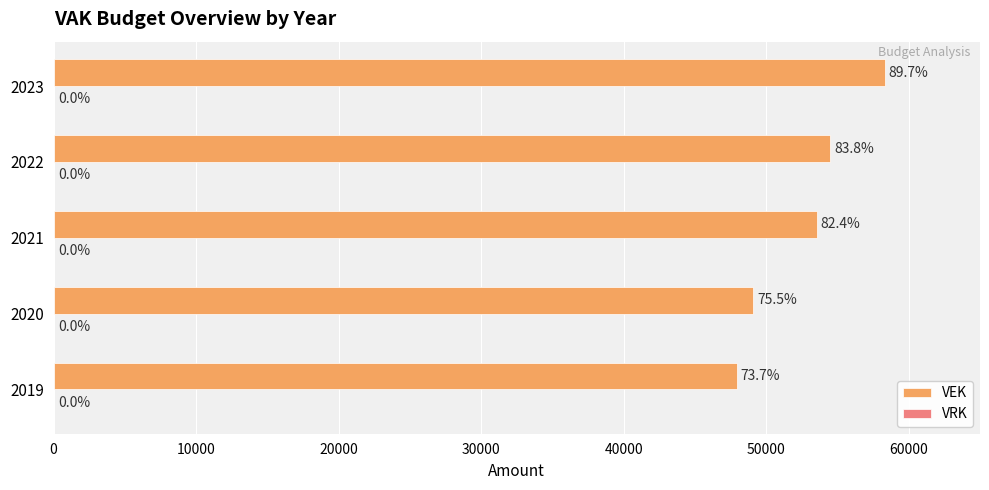

How many bars are there in total?

5